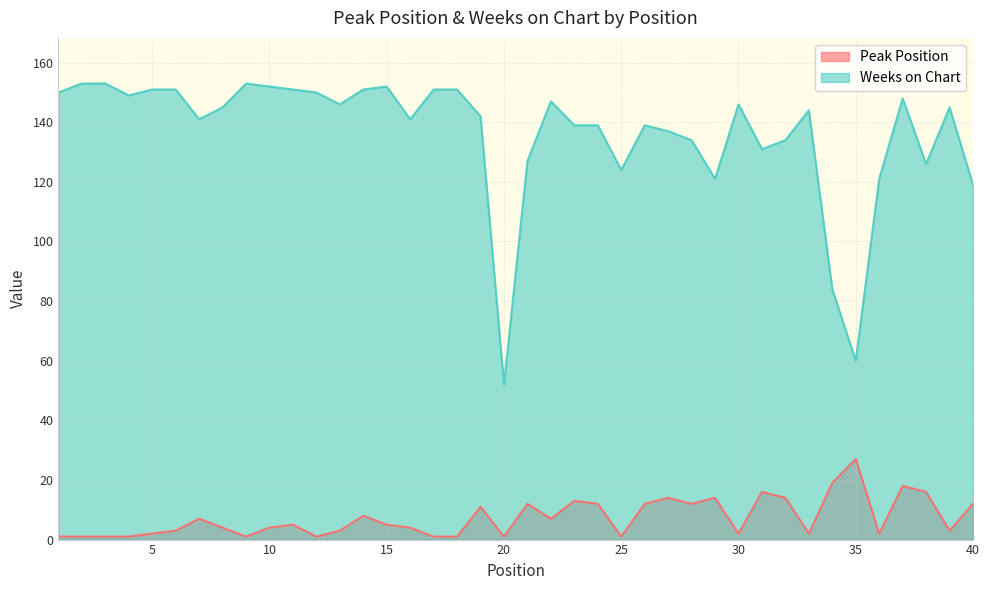

Which series changed the most between 15 and 40?

Weeks on Chart